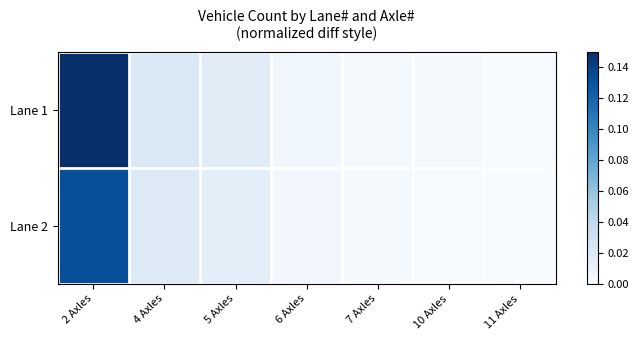

Rank the series at 6 Axles from lowest to highest value.

Lane 2, Lane 1